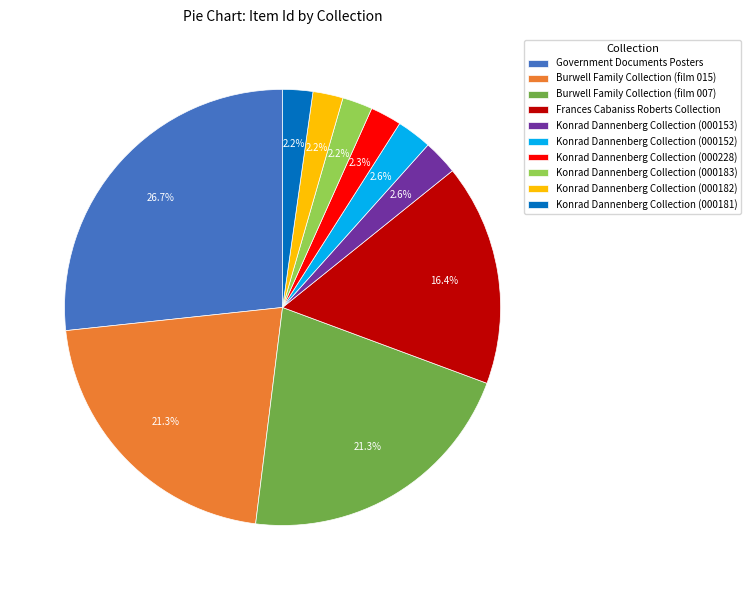

How many segments does this pie chart have?

10